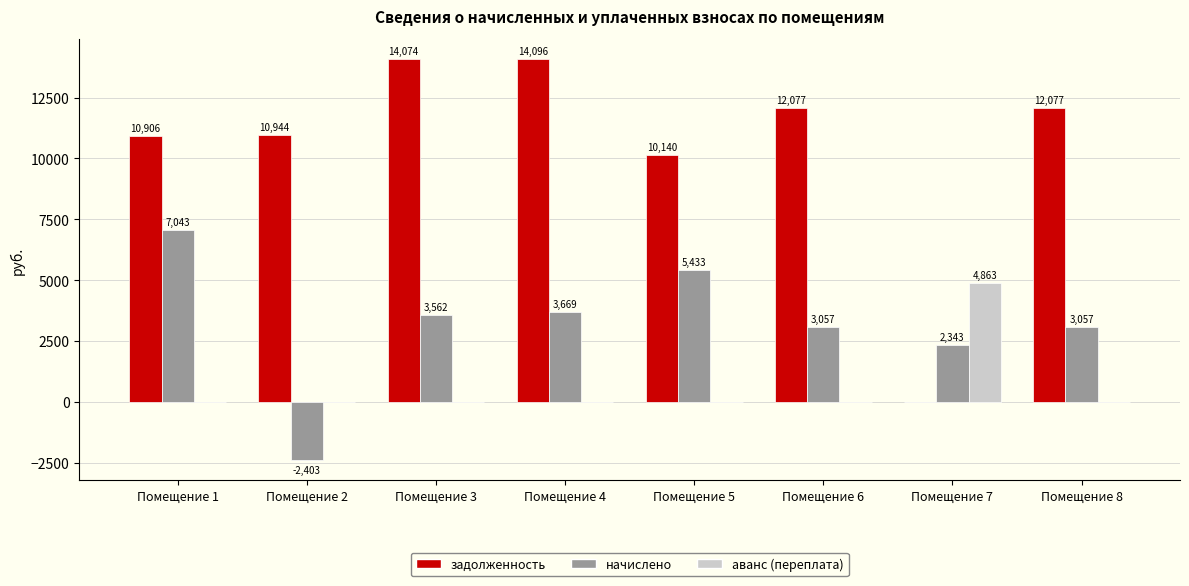

Is it true that задолженность equals 17687.0 at Помещение 5?

False